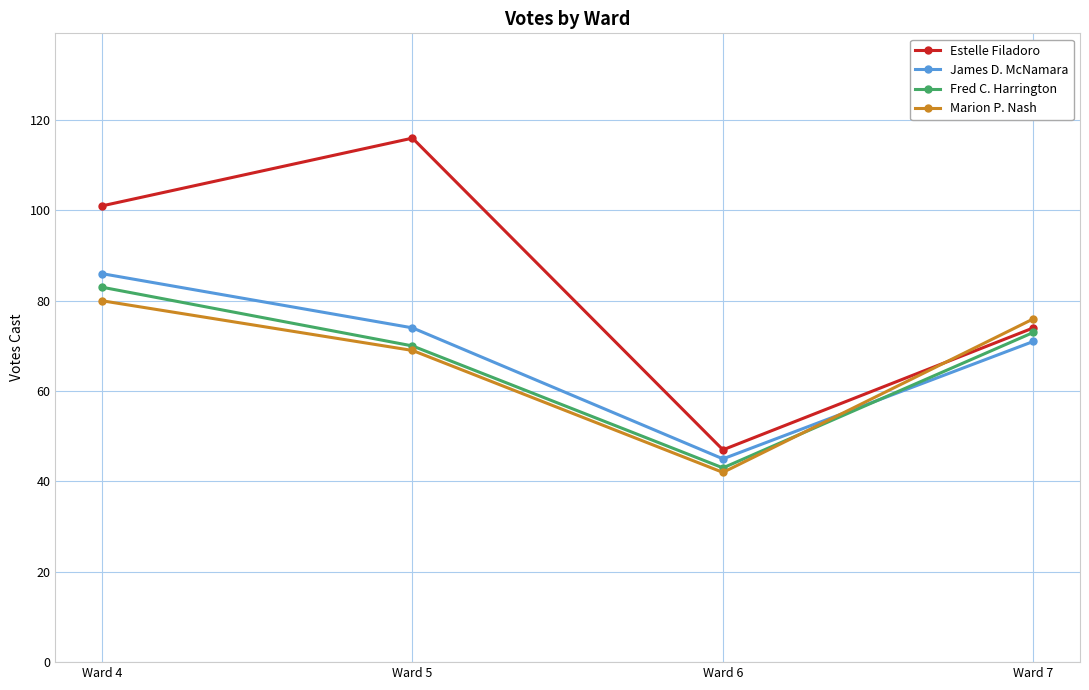

What is the difference between the maximum and minimum values in the Fred C. Harrington series?

40